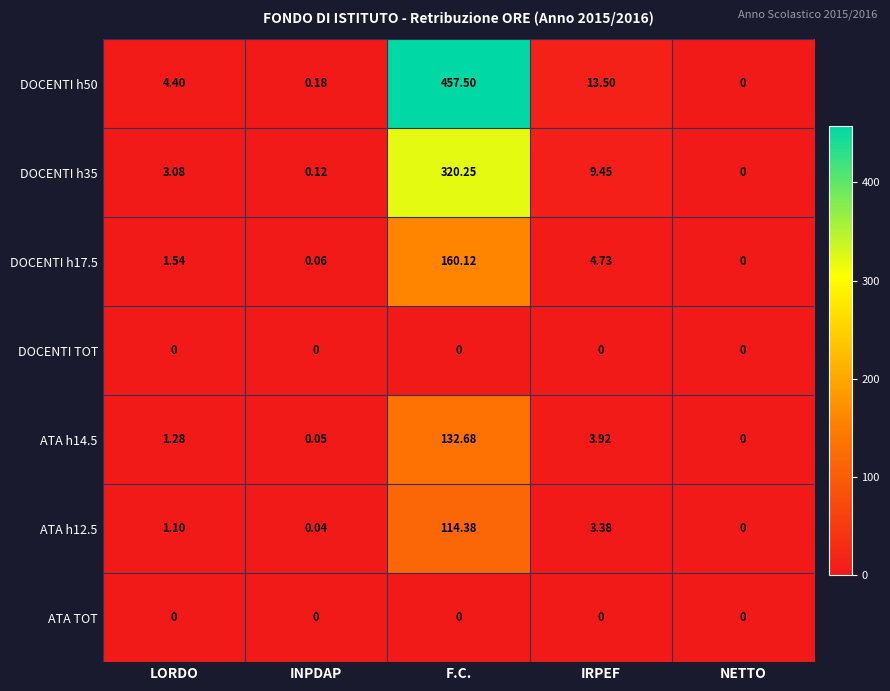

At which category is the sum across all series the highest?

F.C.